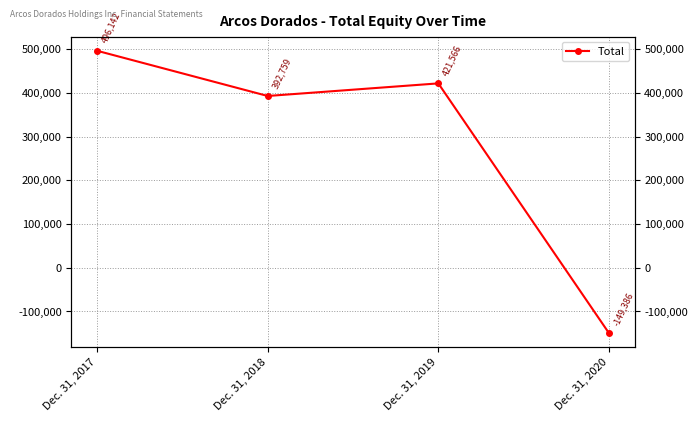

What is the difference between the second highest and second lowest values?

28807